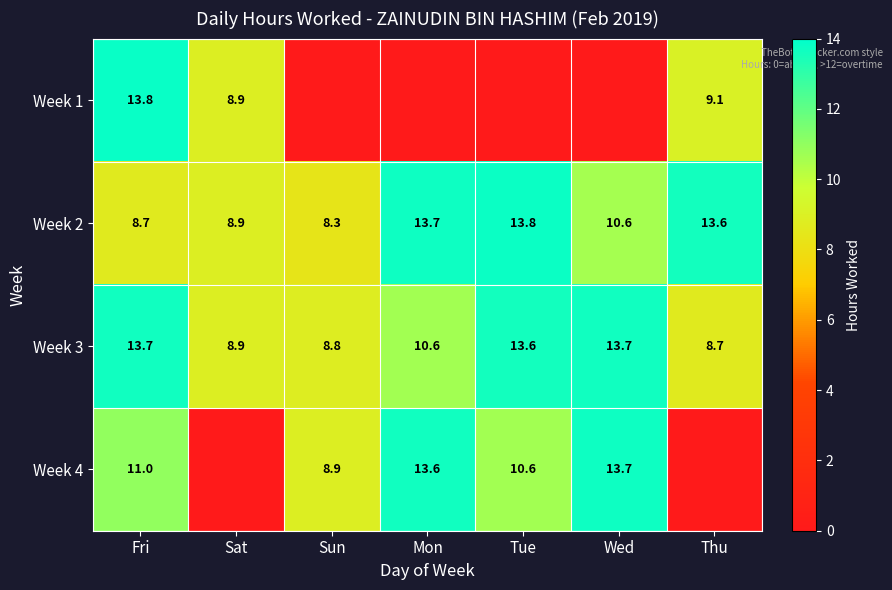

How many data points in Week 3 are above 10?

4